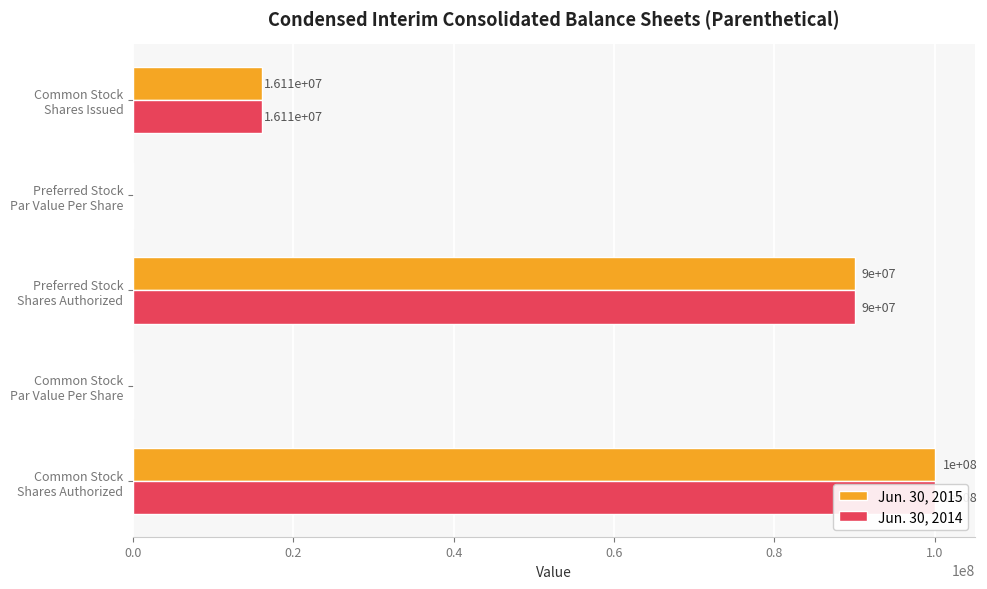

What is the sum of all Jun. 30, 2014 values?

206108500.0